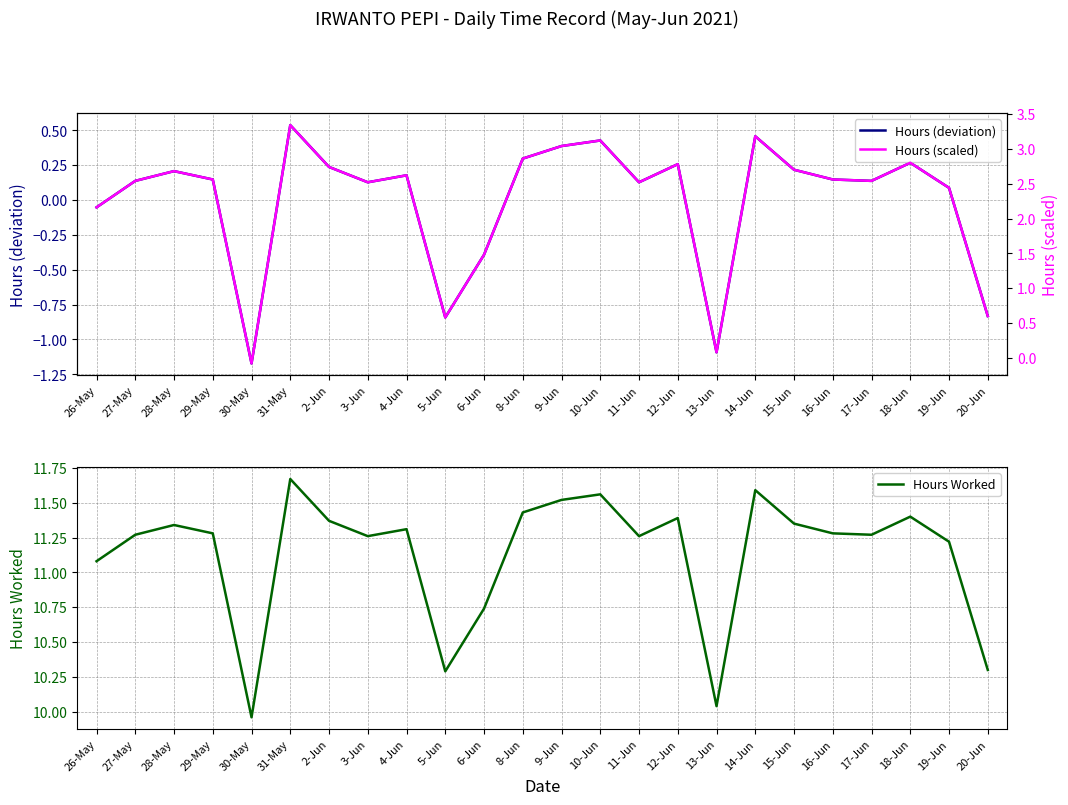

List the series in order of their peak value, highest first.

Hours Worked, Hours (scaled), Hours (deviation)